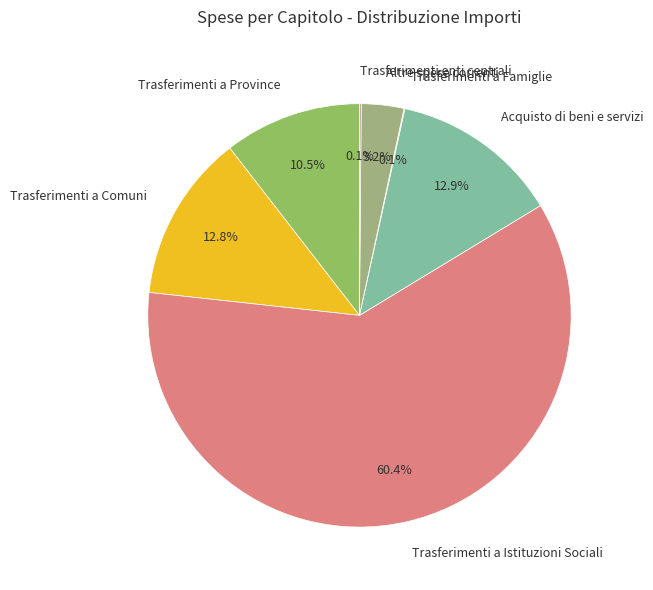

Do Trasferimenti a Istituzioni Sociali and Altre spese correnti together represent more than half of the pie?

Yes